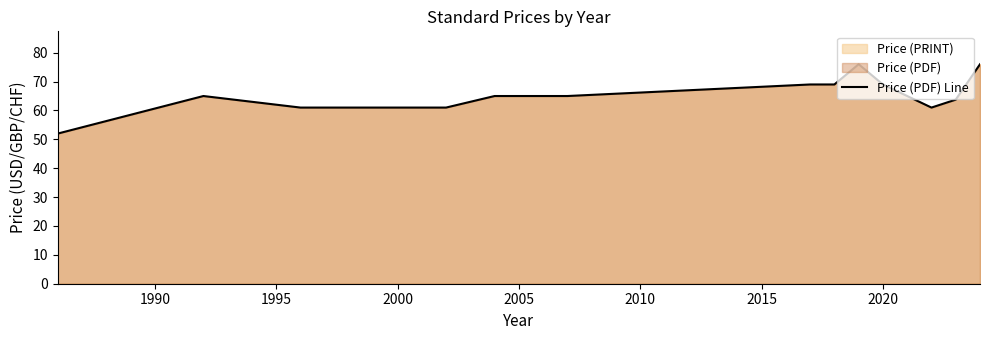

Reading left to right, what are all the values shown in this chart?

52.0	65.0	61.0	61.0	61.0	65.0	65.0	69.0	69.0	76.0	69.0	65.0	61.0	63.8	76.0